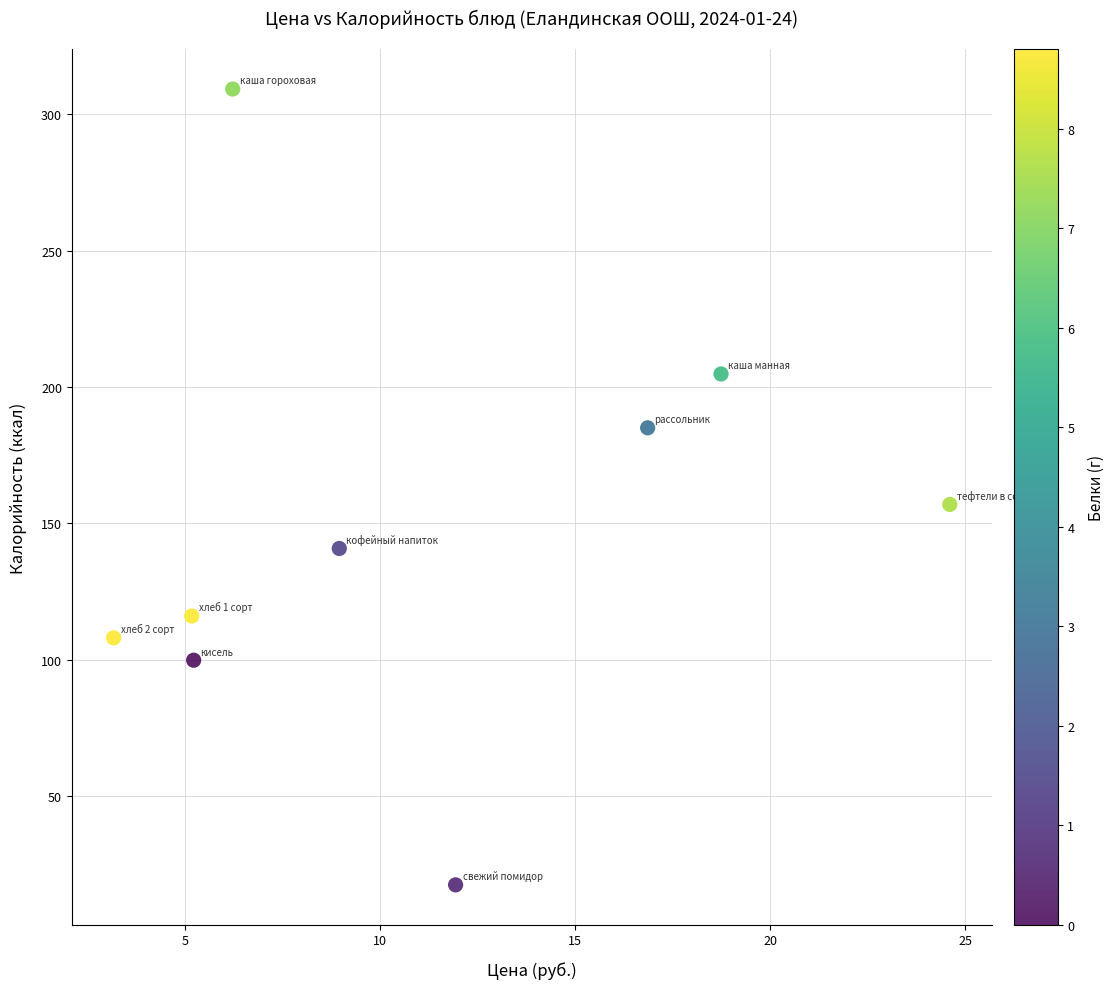

What is the range of Y values (max minus min)?

291.8